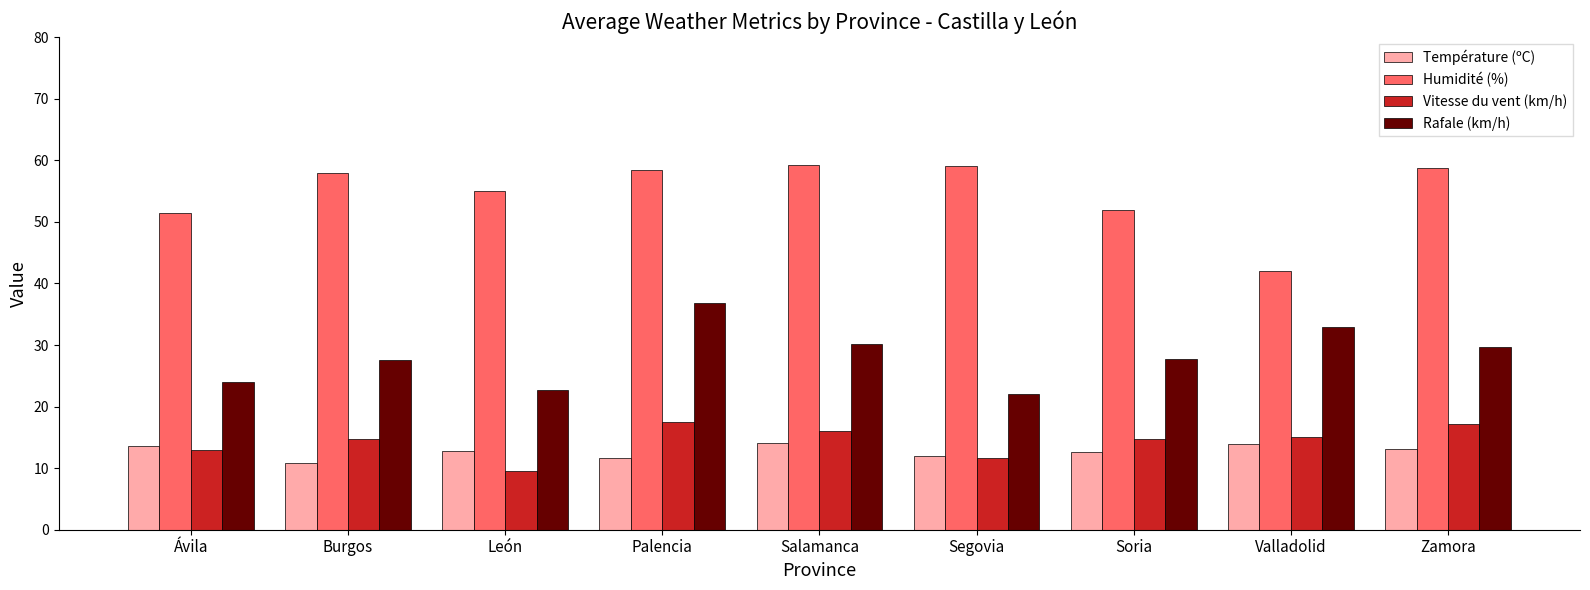

Read the Humidité (%) value at Soria.

52.0